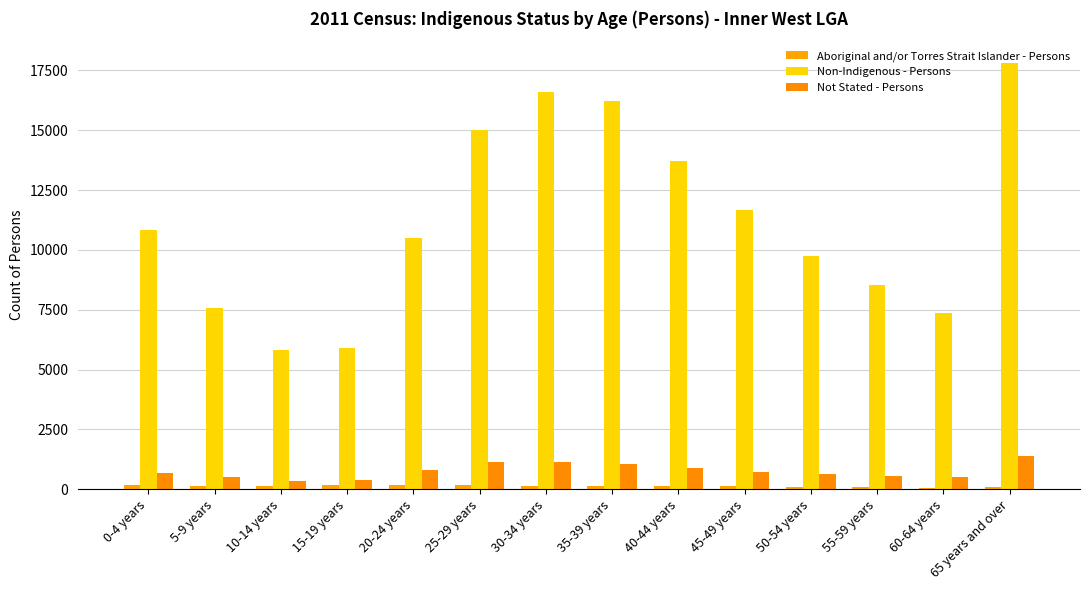

What is the average value of the Non-Indigenous - Persons series?

11231